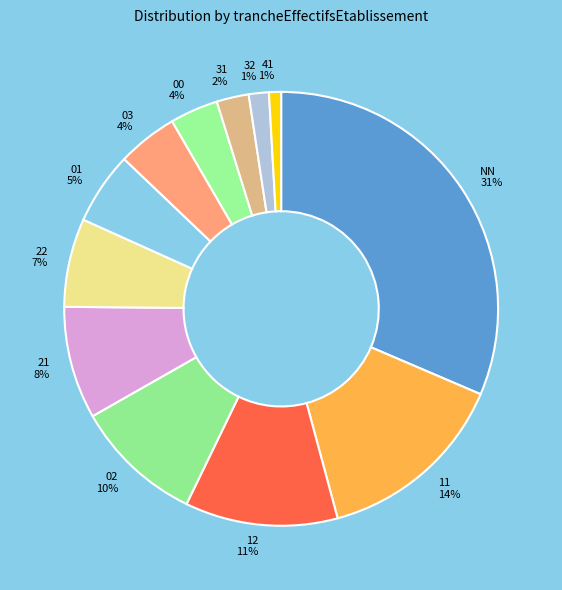

Which has a higher value, 01 or NN?

NN